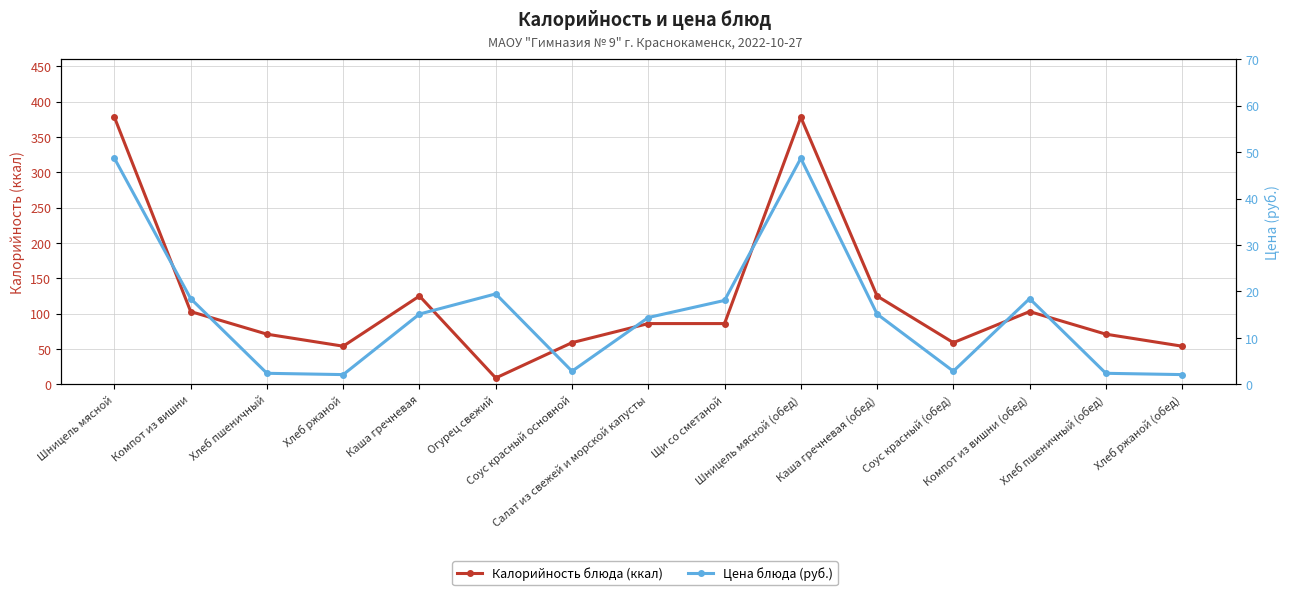

Which label corresponds to the smallest value in the chart?

Хлеб ржаной